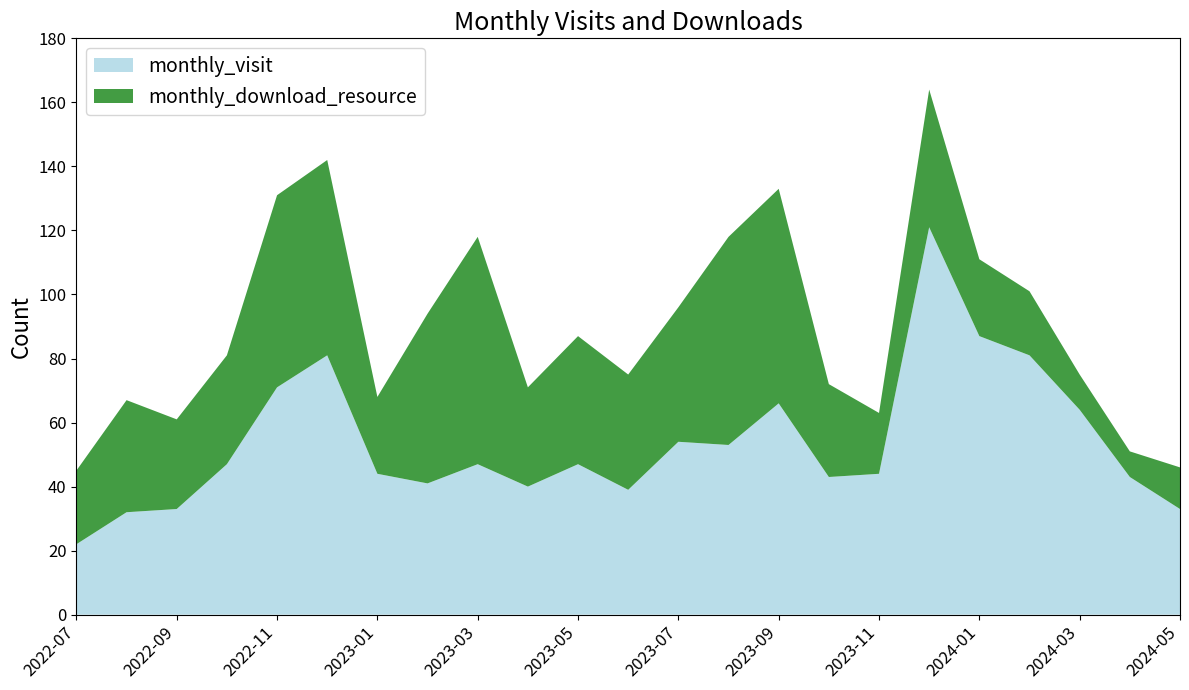

Reading left to right, what are all the values shown in this chart?

monthly_visit: 2022-07=22	2022-08=32	2022-09=33	2022-10=47	2022-11=71	2022-12=81	2023-01=44	2023-02=41	2023-03=47	2023-04=40	2023-05=47	2023-06=39	2023-07=54	2023-08=53	2023-09=66	2023-10=43	2023-11=44	2023-12=121	2024-01=87	2024-02=81	2024-03=64	2024-04=43	2024-05=33
monthly_download_resource: 2022-07=23	2022-08=35	2022-09=28	2022-10=34	2022-11=60	2022-12=61	2023-01=24	2023-02=53	2023-03=71	2023-04=31	2023-05=40	2023-06=36	2023-07=42	2023-08=65	2023-09=67	2023-10=29	2023-11=19	2023-12=43	2024-01=24	2024-02=20	2024-03=11	2024-04=8	2024-05=13